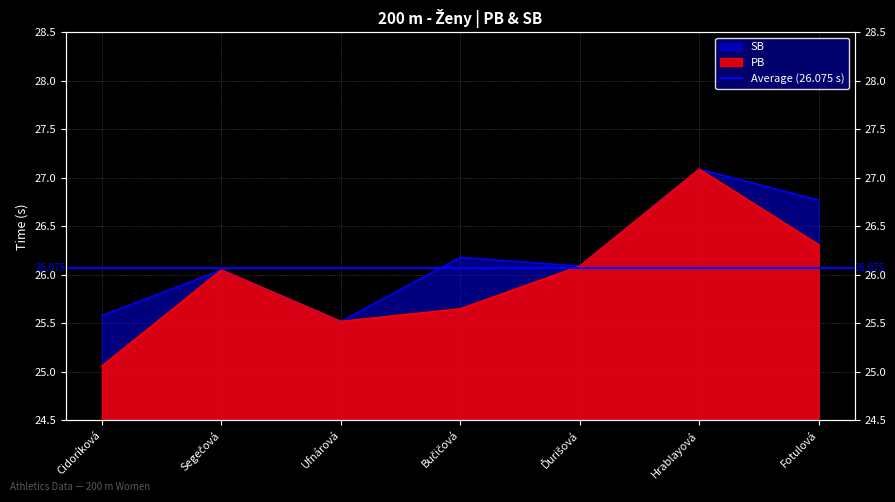

What position from the right is Cidoríková?

7